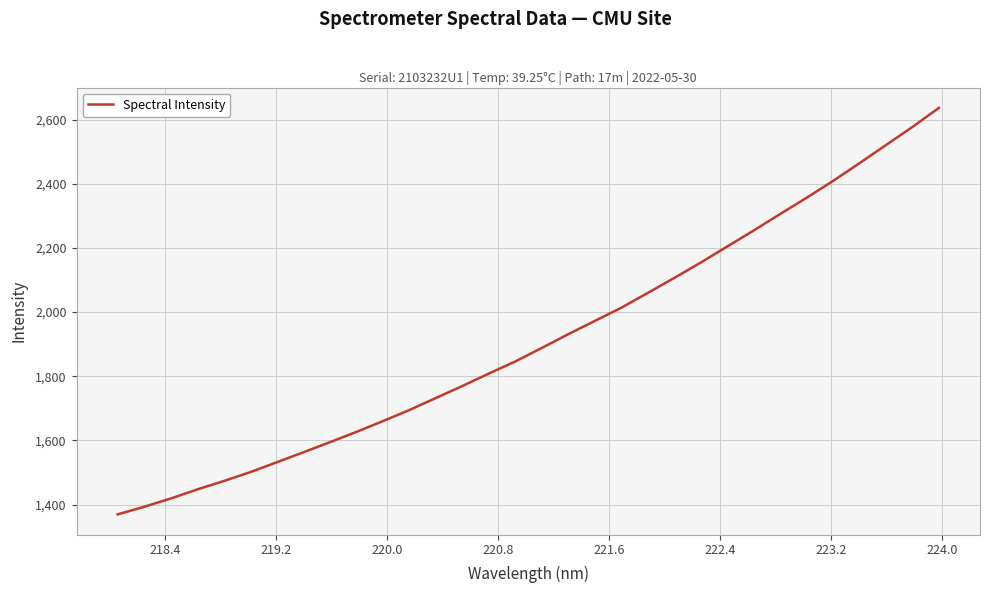

What is the smallest value displayed?

1369.7